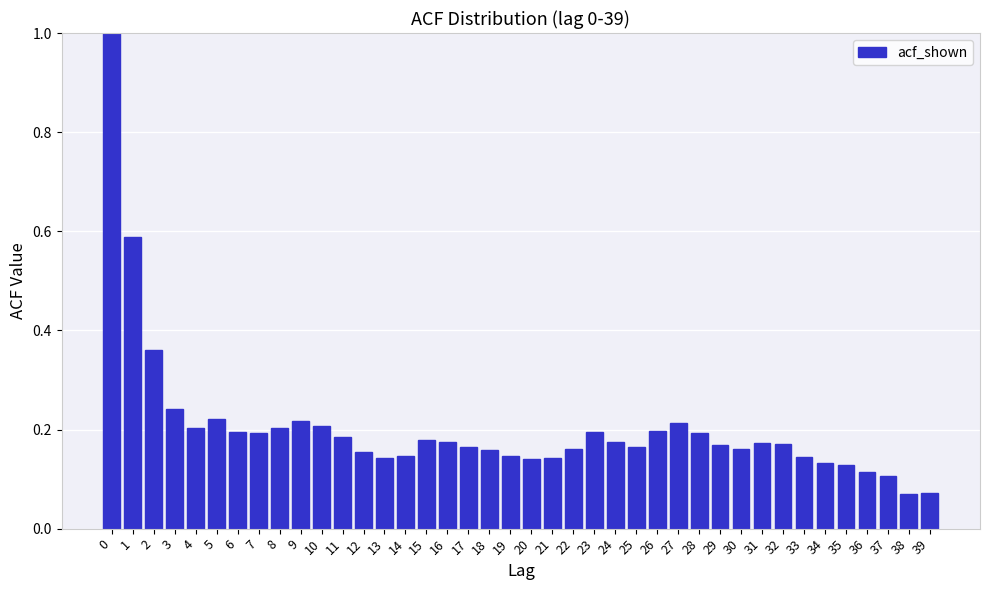

True or false: the data shows 0.2 at 6.

True